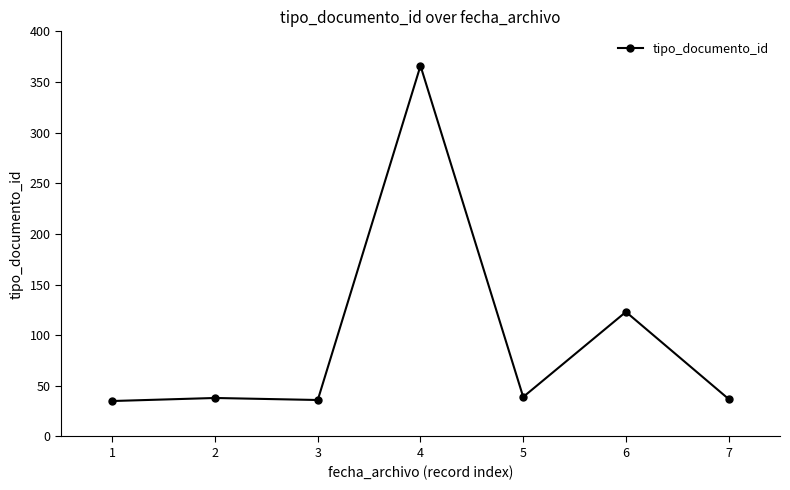

Is it true that the value at 1 is 53?

False